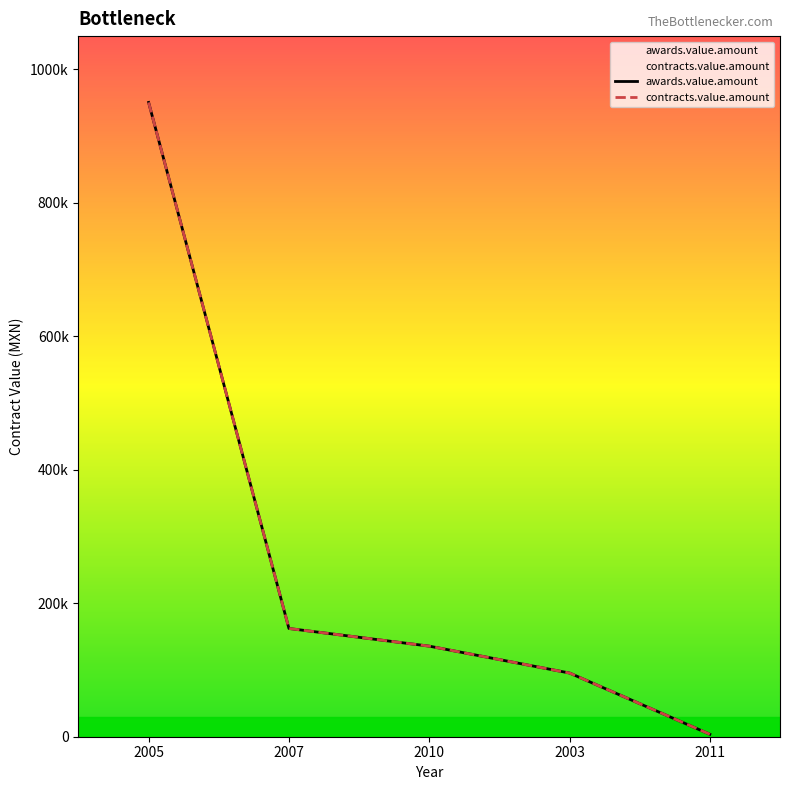

Rank the series by their maximum value, from lowest to highest.

awards.value.amount, contracts.value.amount